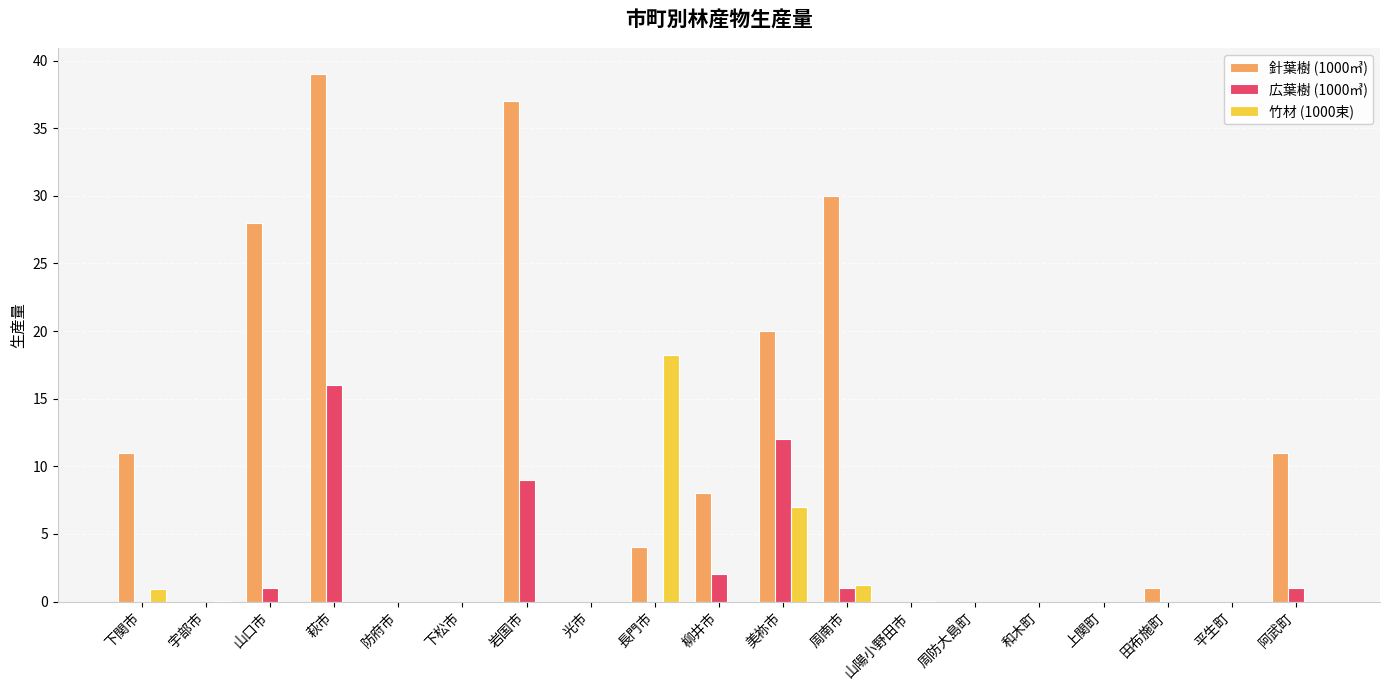

Is it true that 広葉樹 (1000㎥) equals -9.9 at 平生町?

False